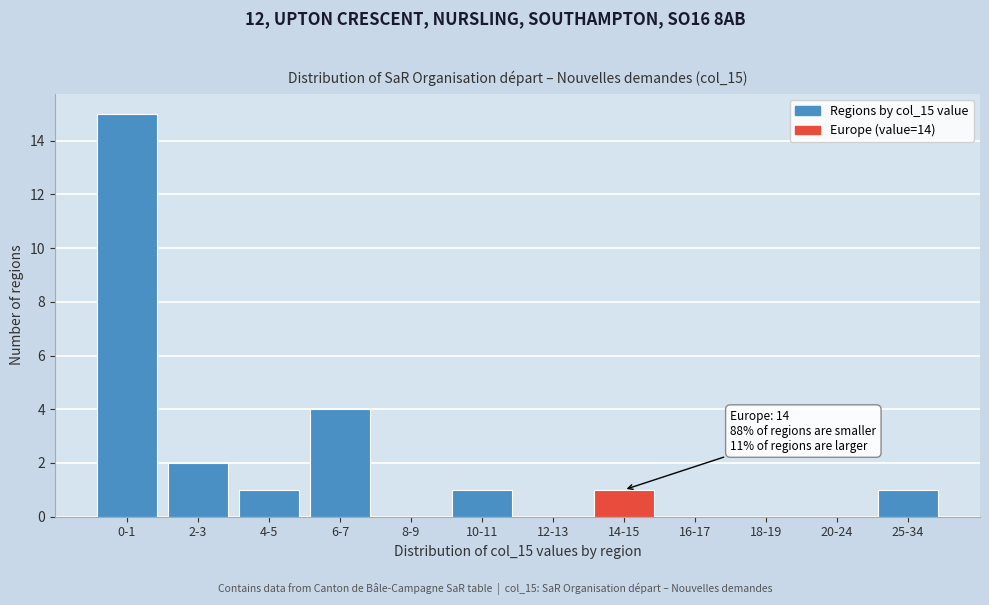

Reading left to right, what are all the values shown in this chart?

0-1=15	2-3=2	4-5=1	6-7=4	8-9=0	10-11=1	12-13=0	14-15=1	16-17=0	18-19=0	20-24=0	25-34=1